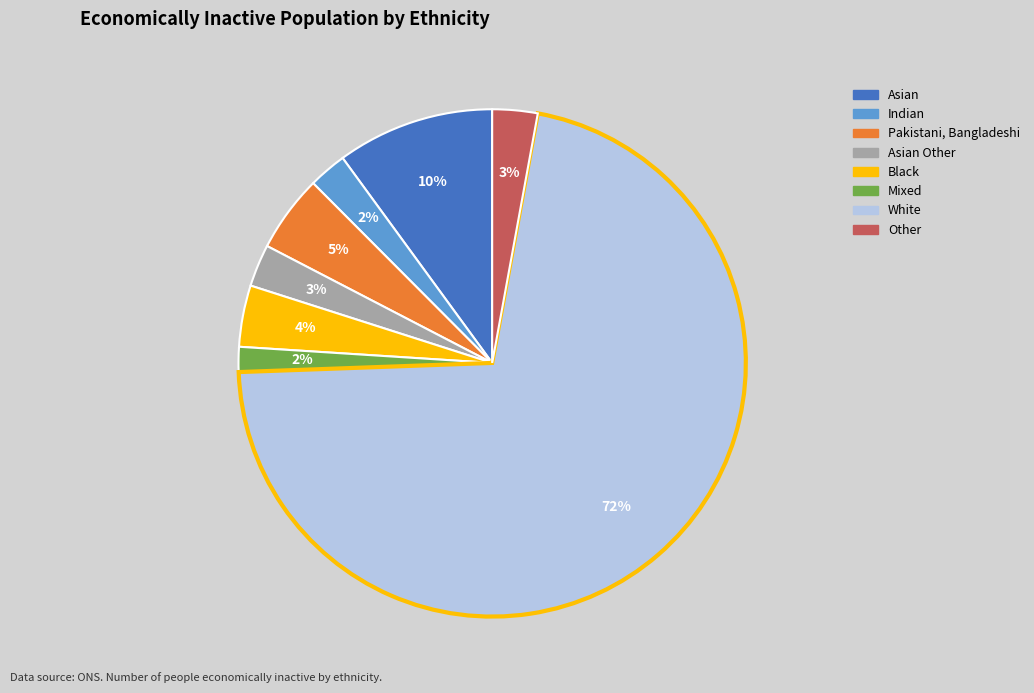

Does any single category account for the majority?

Yes